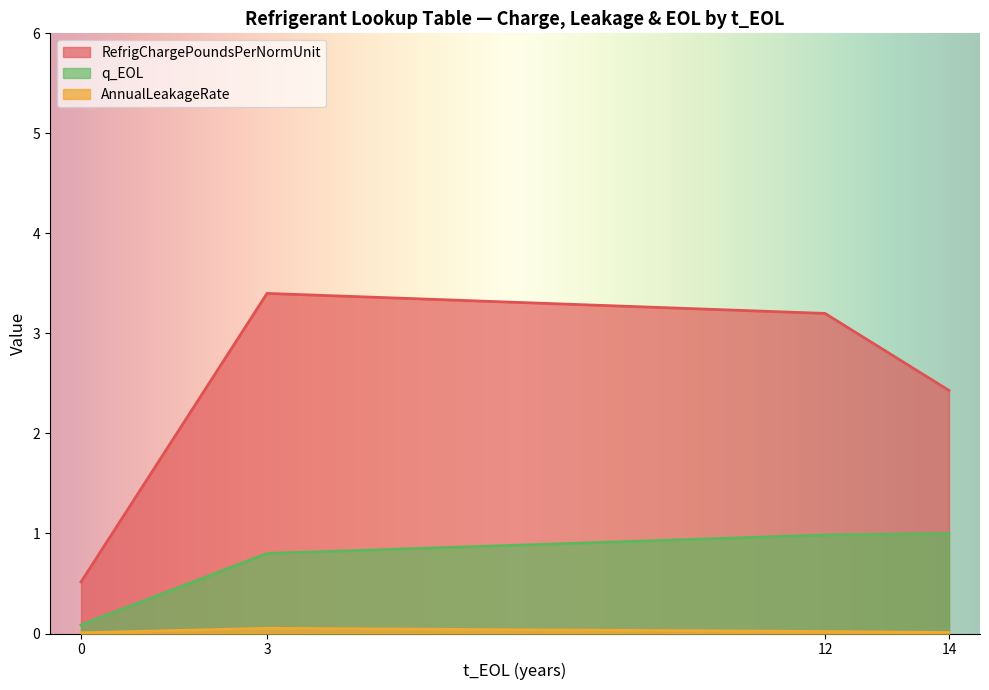

What is the difference between the maximum and minimum values in the RefrigChargePoundsPerNormUnit series?

2.9